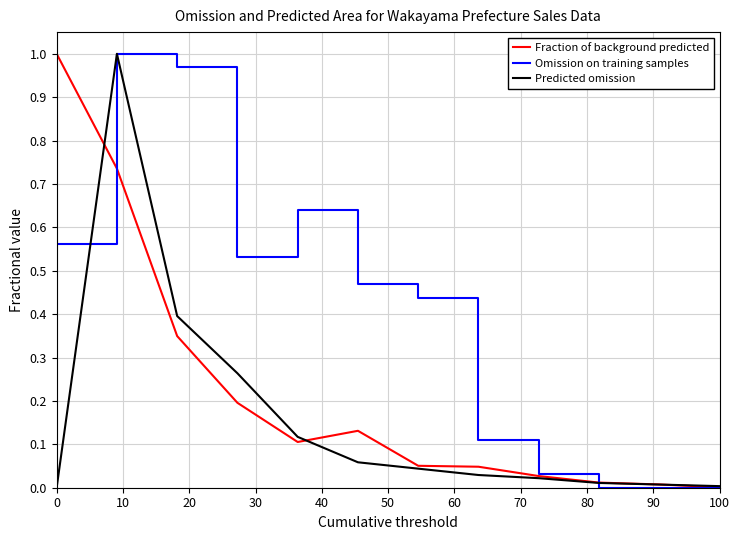

True or false: Fraction of background predicted and Omission on training samples intersect in this chart.

True